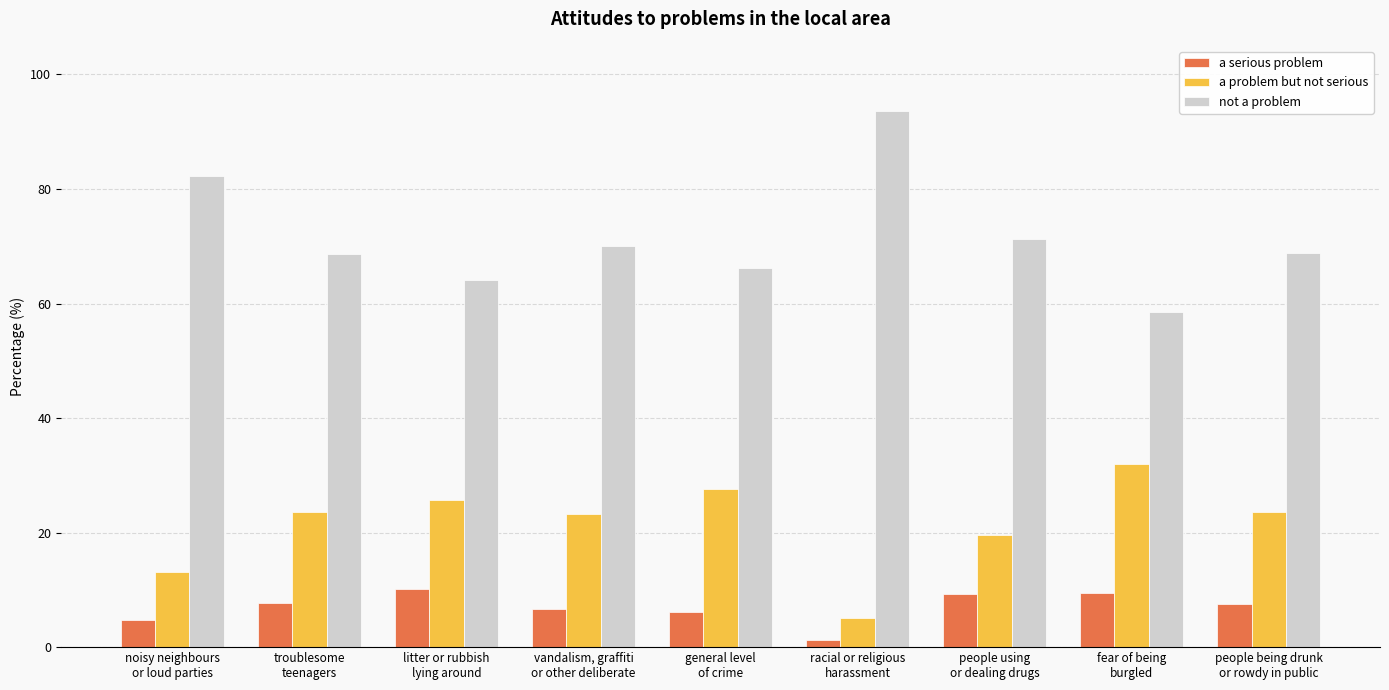

The a serious problem series shows 6.2 at general level
of crime. True or false?

True